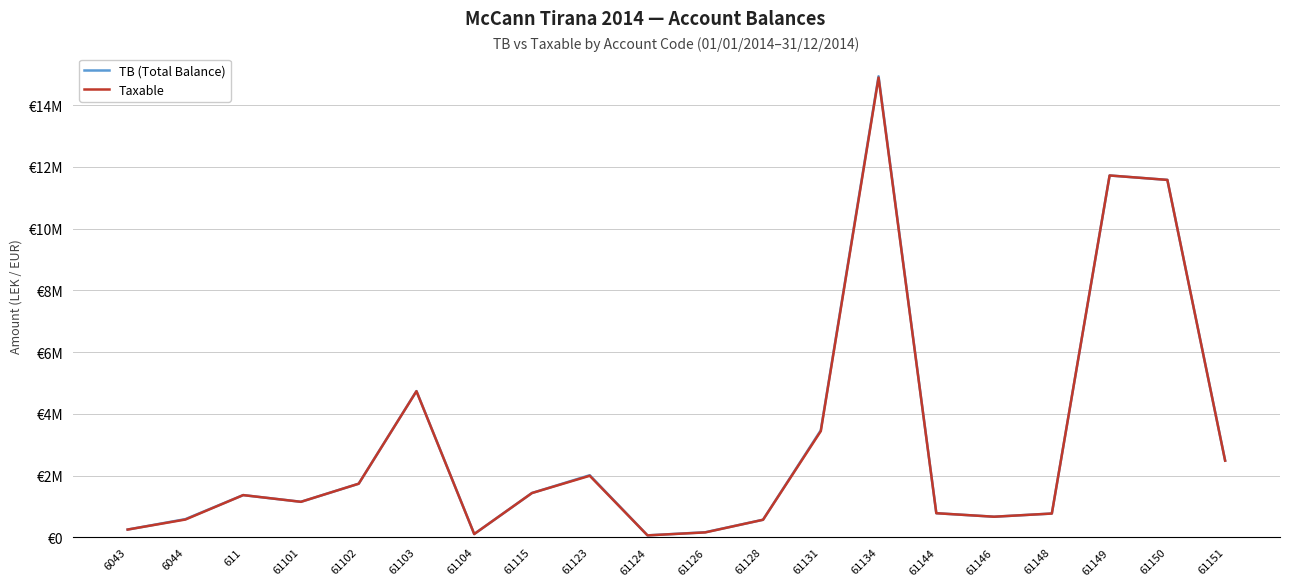

What are all the series names shown in the legend?

TB (Total Balance), Taxable